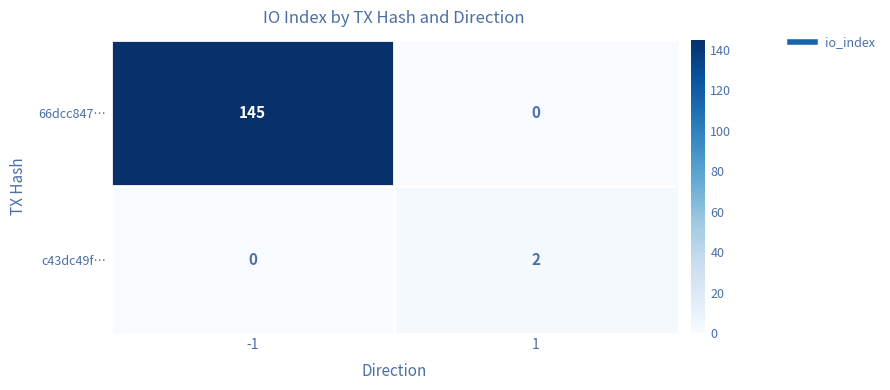

Reading right to left, what are all the values shown in this chart?

66dcc847…: 1=0	-1=145
c43dc49f…: 1=2	-1=0